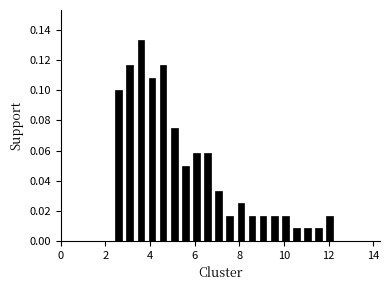

Read against the x-axis, roughly where is the centre of the tallest bar?

3.6